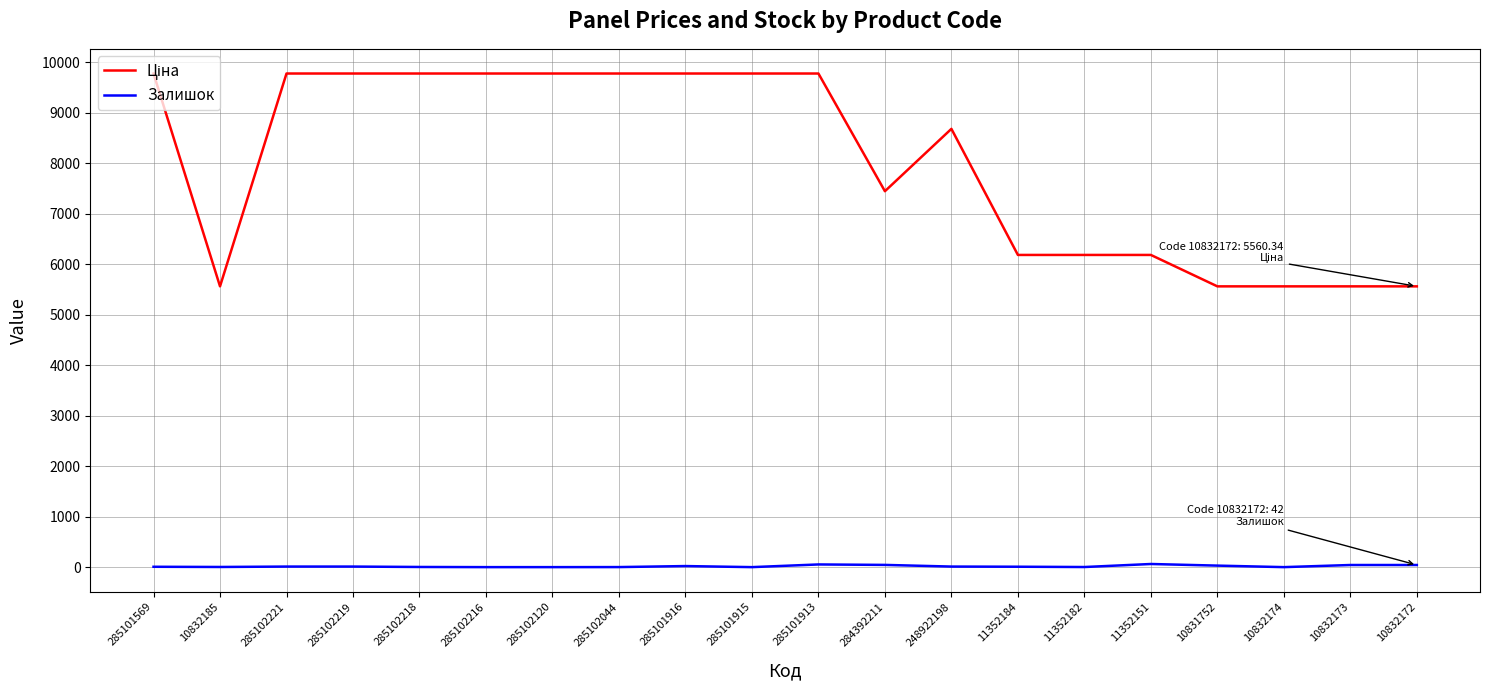

What is the difference between the maximum and minimum values in the Залишок series?

62.0